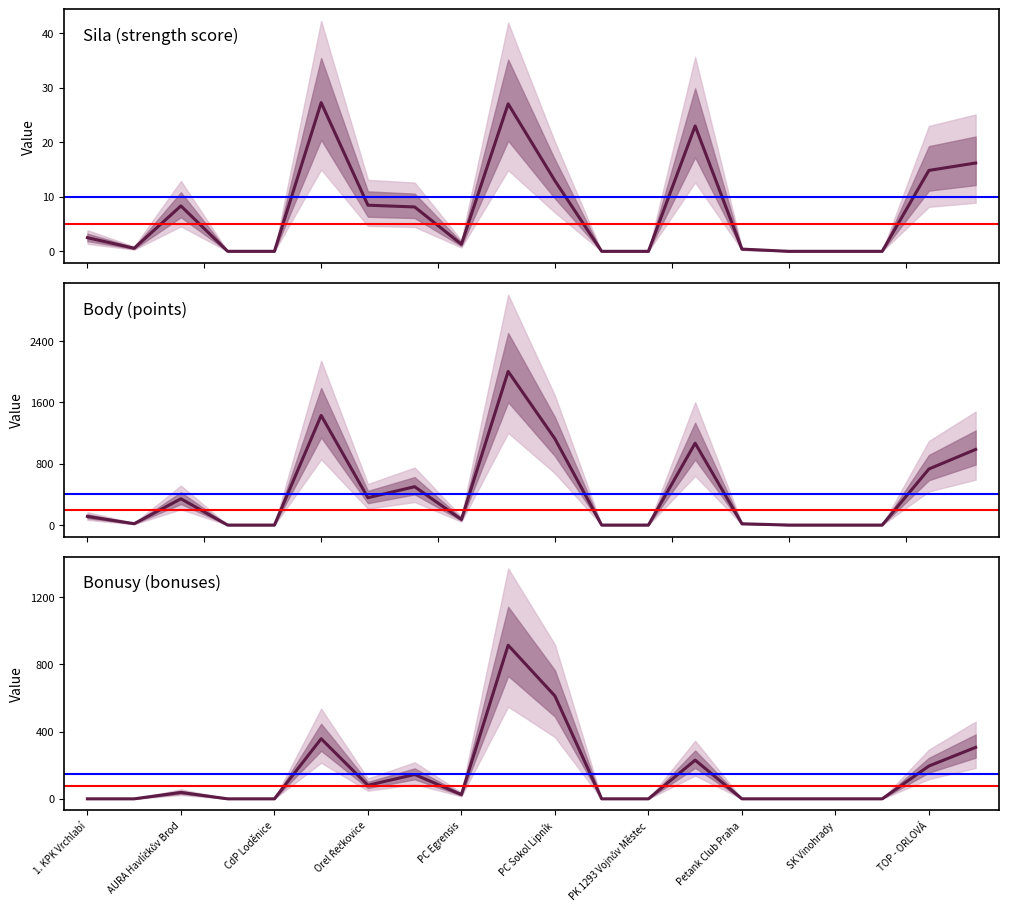

How many values in the mean_body series exceed 112?

10